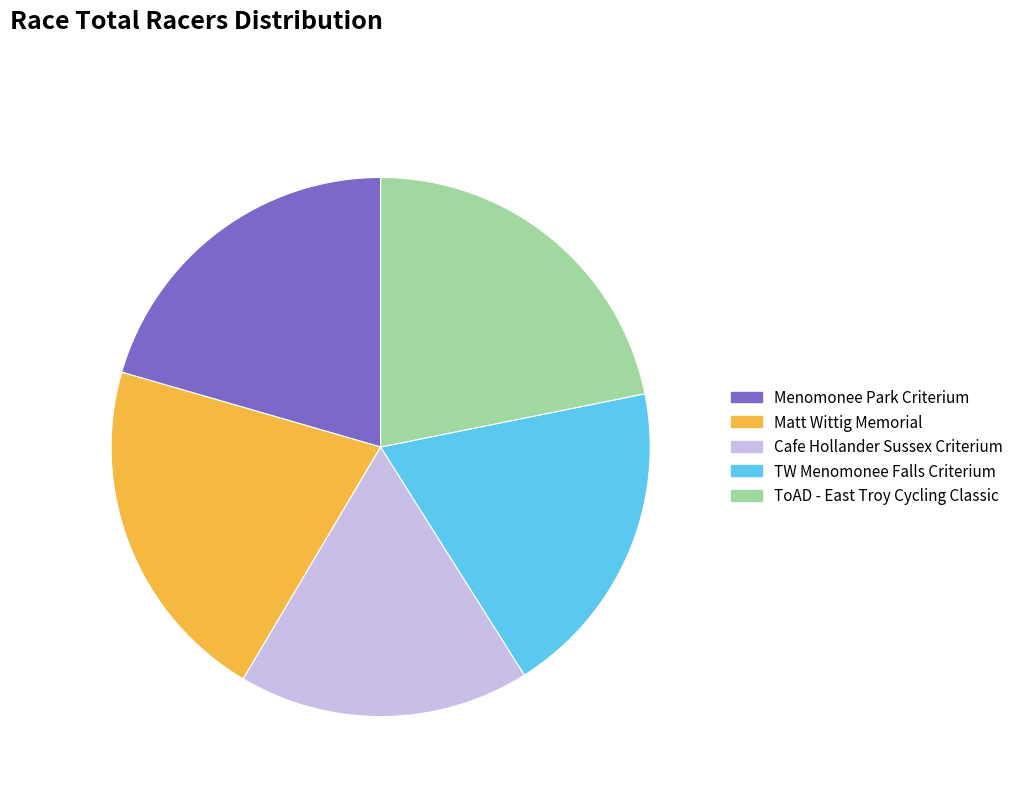

Count the number of slices in the pie.

5